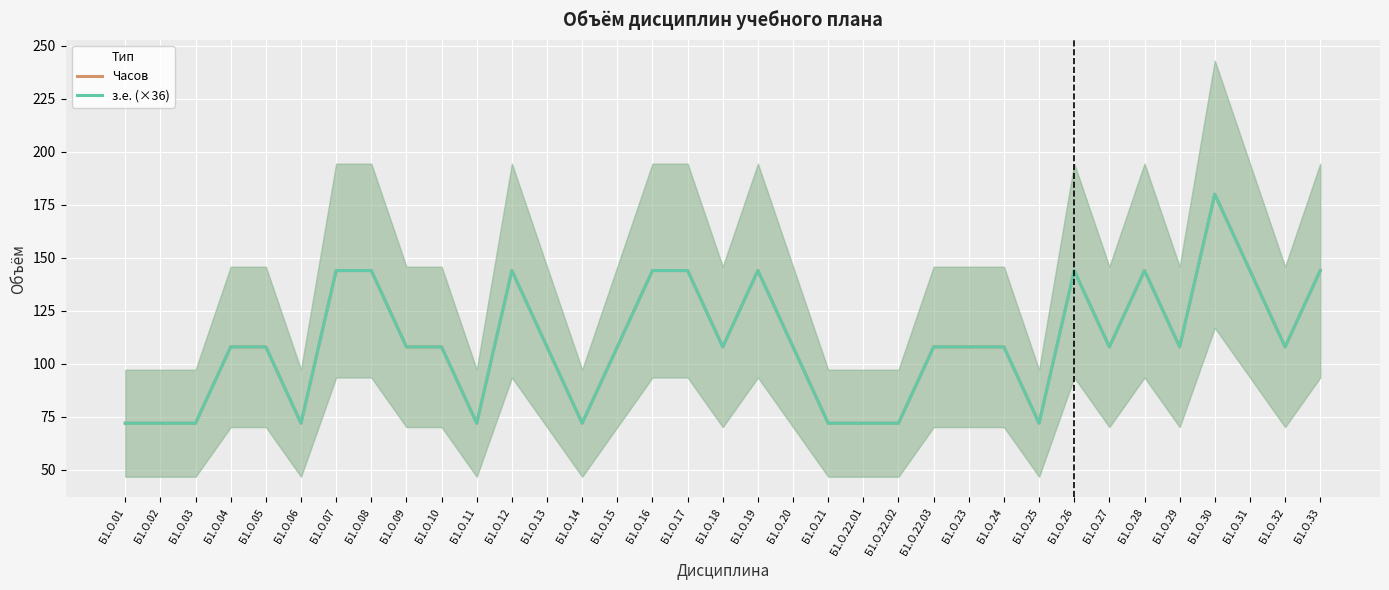

What is the label of the 7th point from the right?

Б1.О.27